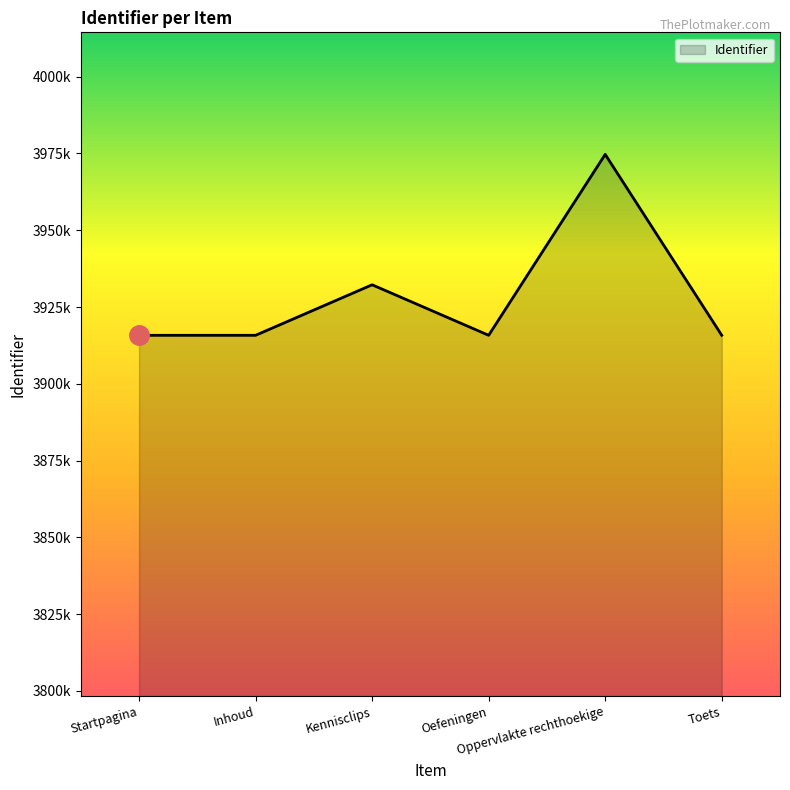

What is the change in value from Kennisclips to Toets?

-16450